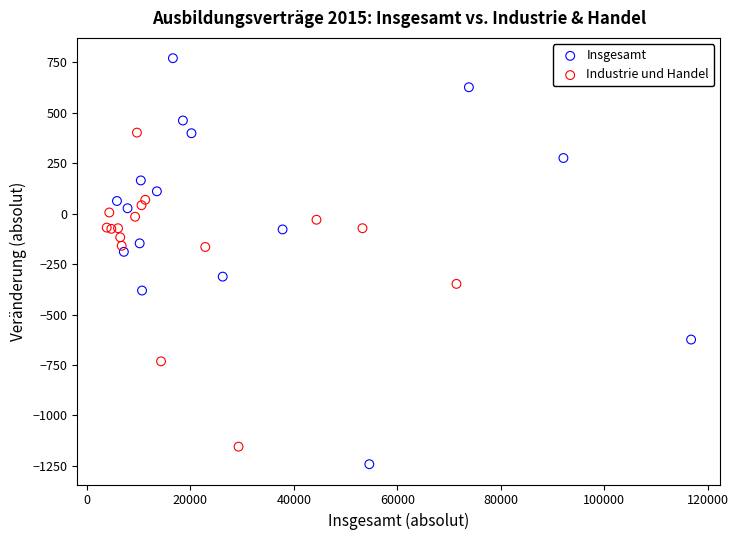

Which series contains the highest Y value?

Insgesamt